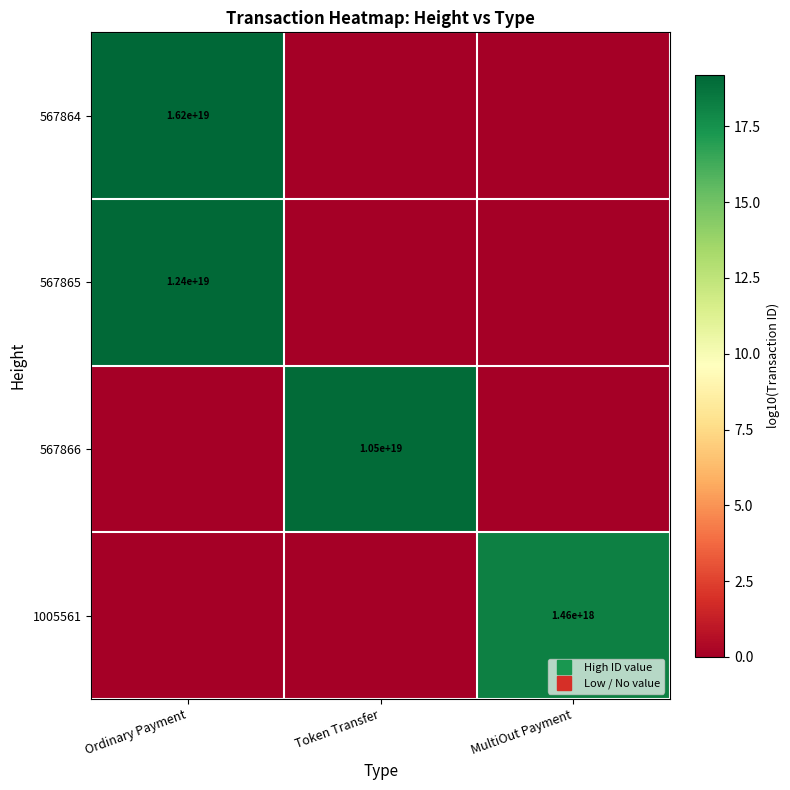

Which label corresponds to the largest value in the chart?

Ordinary Payment